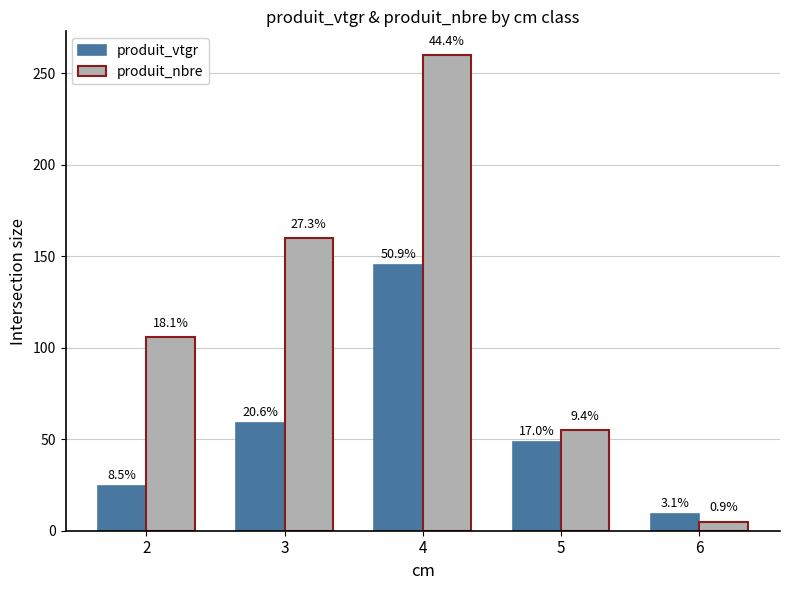

How many groups of bars are there?

5